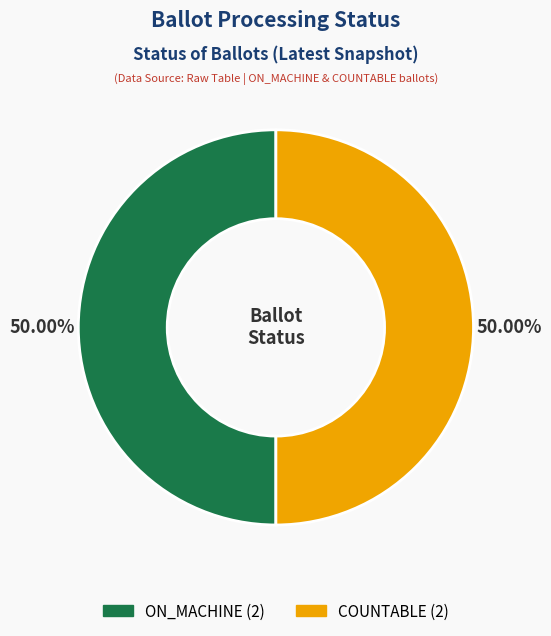

Which category has the biggest portion of the pie?

ON_MACHINE